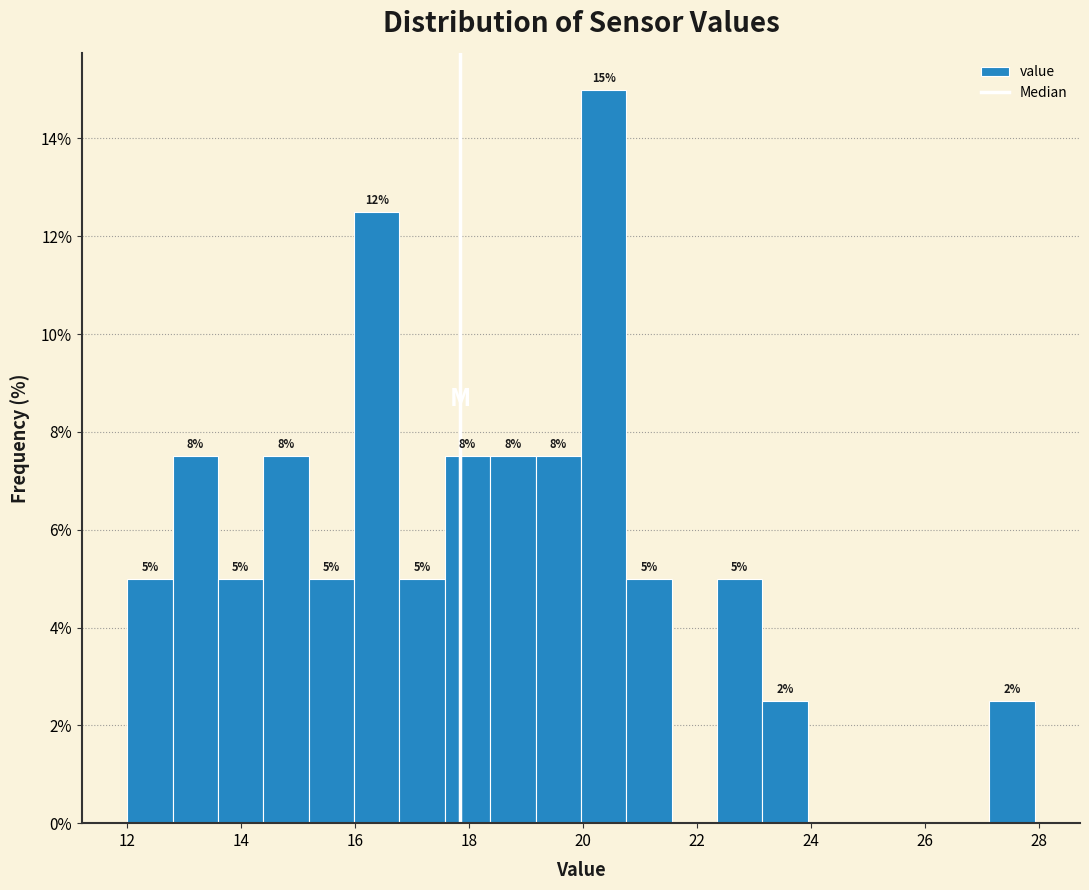

Read against the x-axis, roughly where is the centre of the tallest bar?

20.4